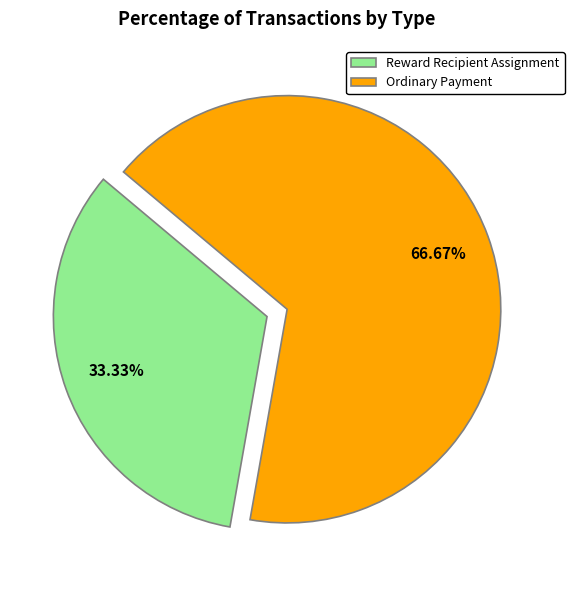

Is it true that Reward Recipient Assignment is 23% of the pie?

False